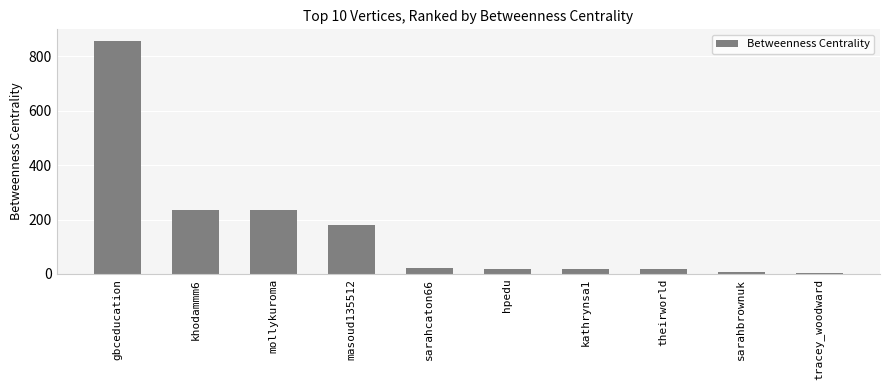

What is the change in value from gbceducation to hpedu?

-838.1